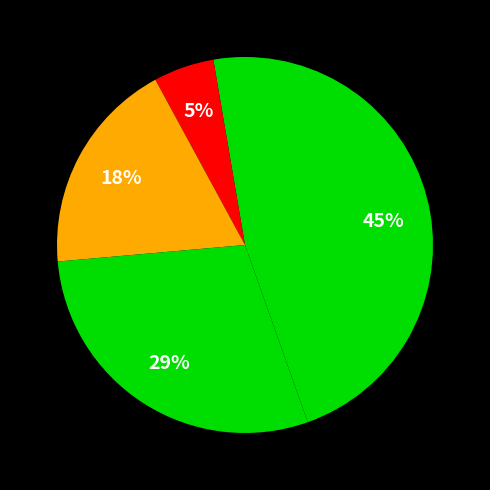

How many segments does this pie chart have?

5